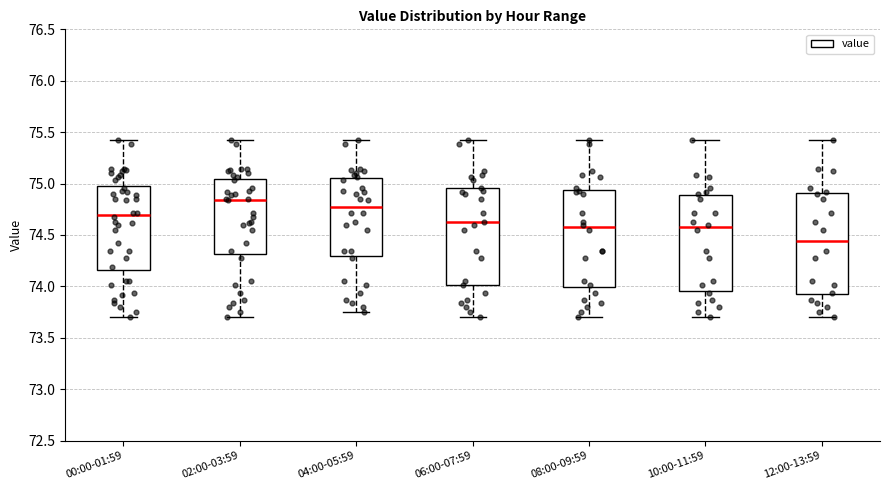

Where does the upper whisker of the box for 08:00-09:59 end on the y-axis? The values are not printed on the chart, so give them approximately, as read against the axis.

75.40